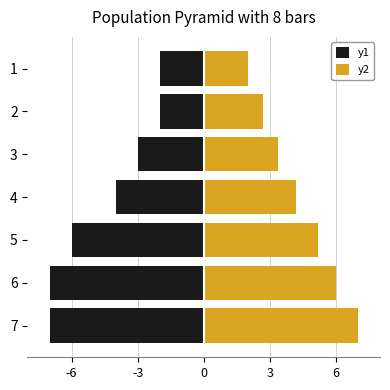

Reading left to right, transcribe all the data shown in this chart.

y1: -2.0	-2.0	-3.0	-4.0	-6.0	-7.0	-7.0
y2: 2.0	2.7	3.4	4.2	5.2	6.0	7.0